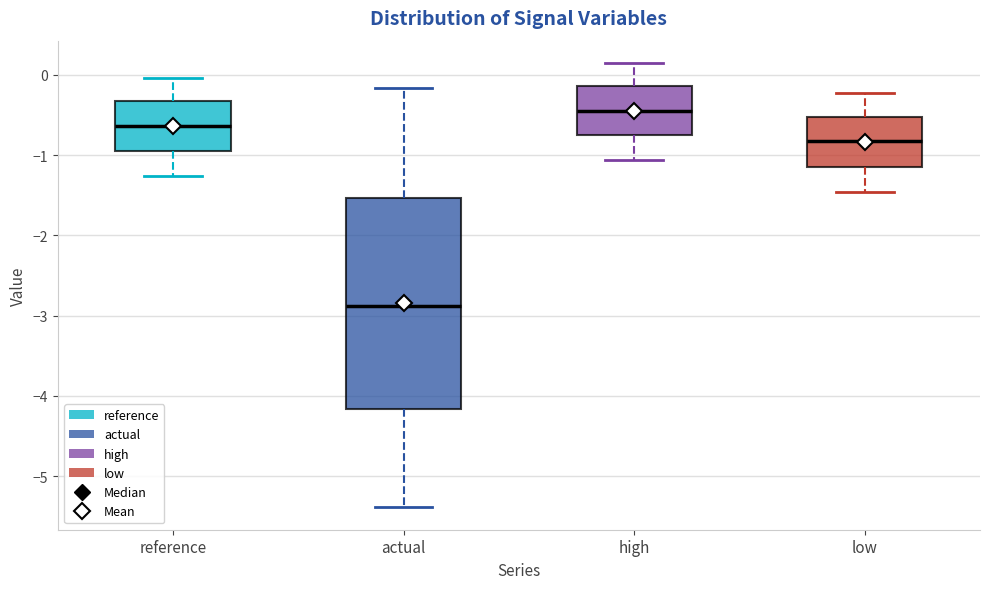

Reading left to right, transcribe this box plot: for each box, give where its median line is, the range the box spans, and where its two whiskers end, as read against the y-axis. The values are not printed on the chart, so give them approximately, as read against the axis.

reference: median -0.6, box -0.9 to -0.3, whiskers -1.3 to 0.0
actual: median -2.9, box -4.2 to -1.5, whiskers -5.4 to -0.2
high: median -0.4, box -0.8 to -0.1, whiskers -1.1 to 0.1
low: median -0.8, box -1.1 to -0.5, whiskers -1.5 to -0.2